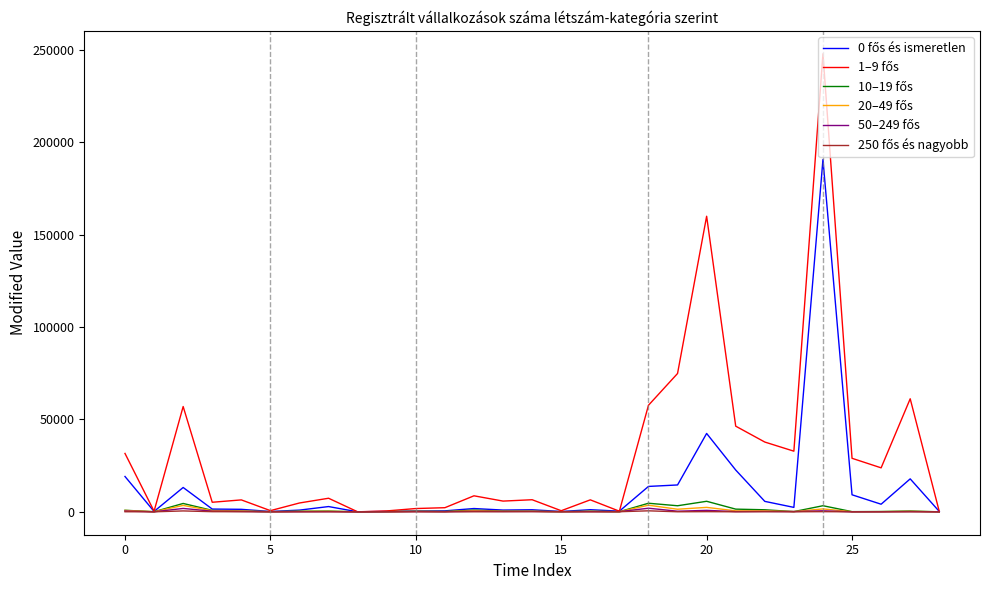

What is the maximum value shown in the chart?

247977